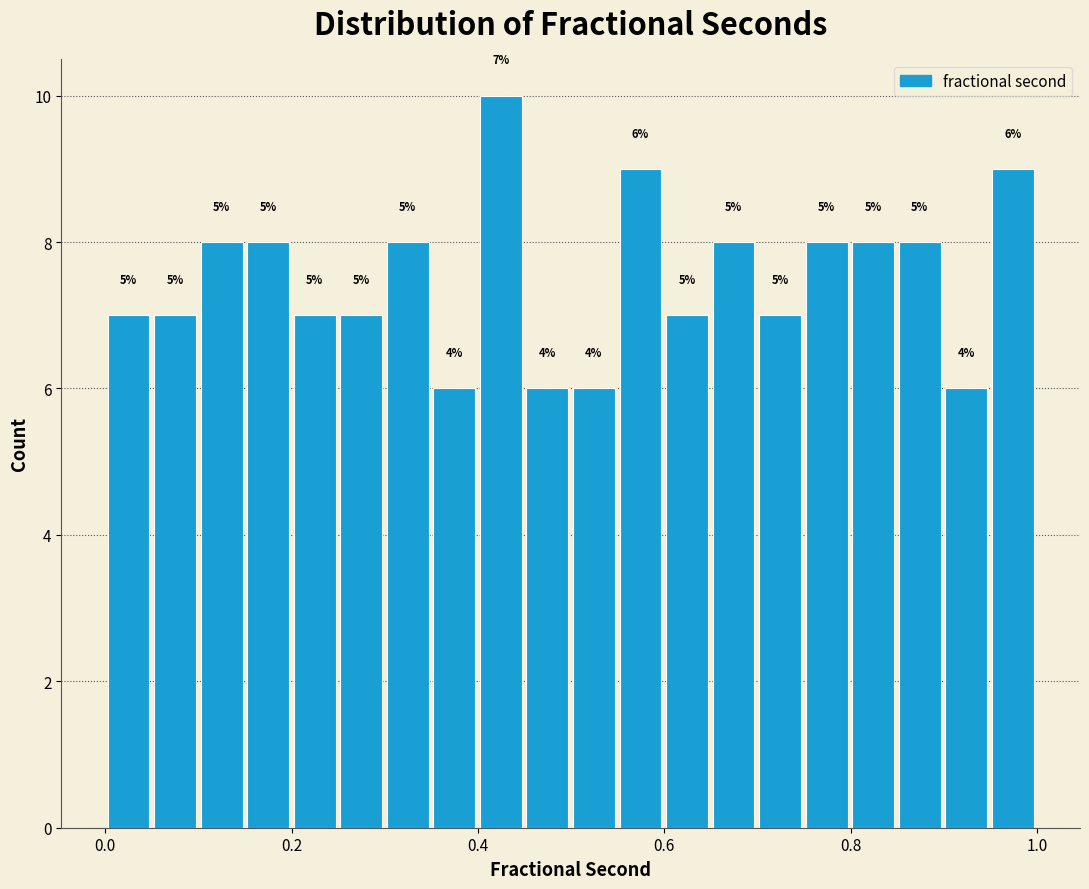

Around what value on the x-axis is the tallest bar? Give the approximate position of its centre, as read against the axis.

0.42